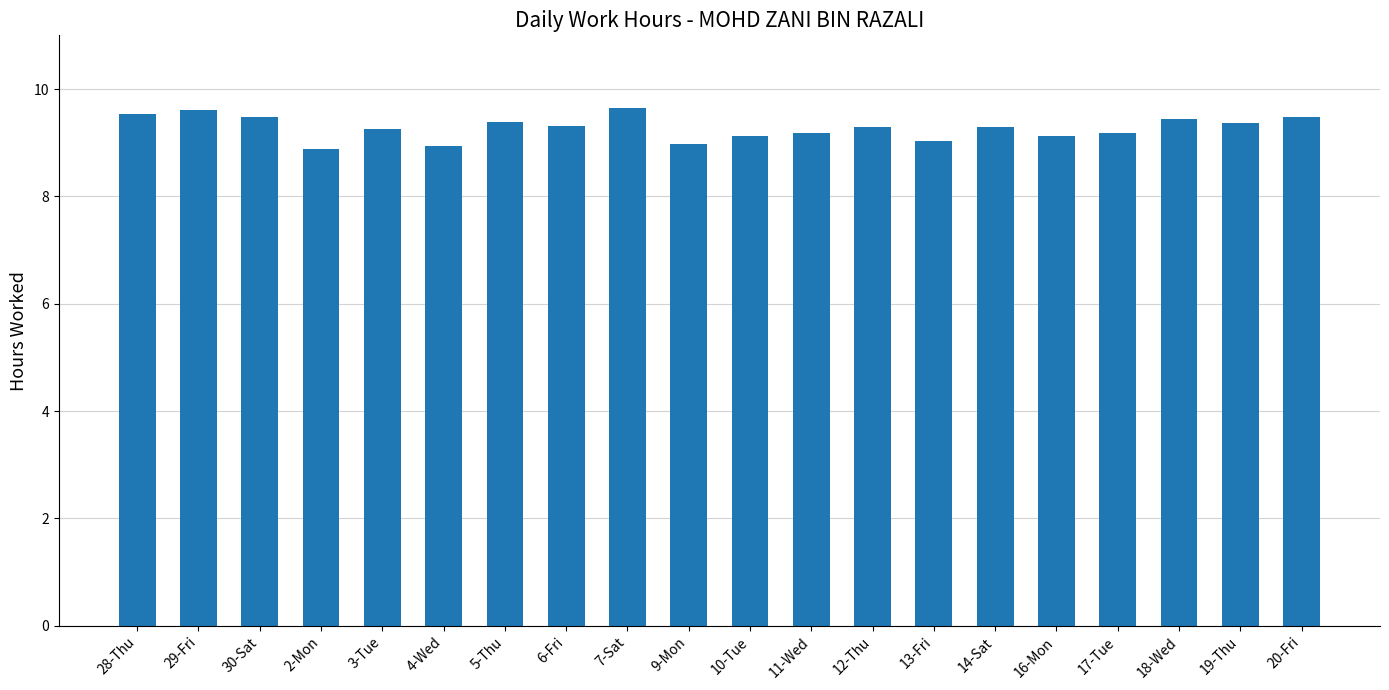

Between 30-Sat and 6-Fri, which is larger?

30-Sat